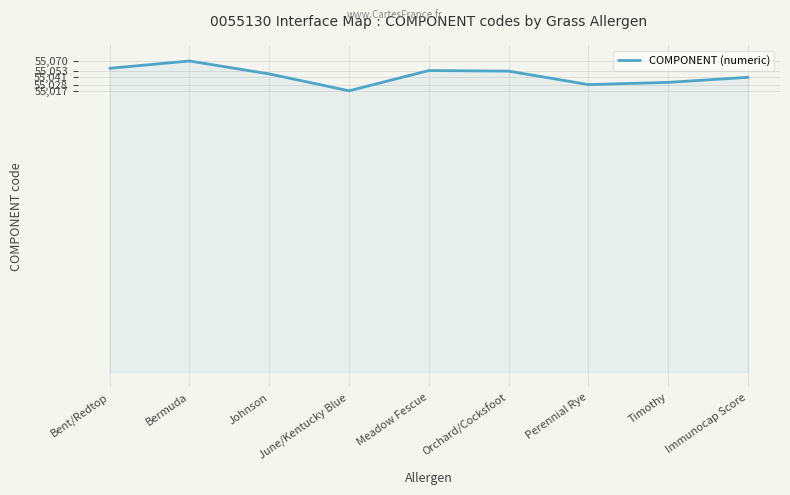

The value at Orchard/Cocksfoot is 55052. True or false?

True